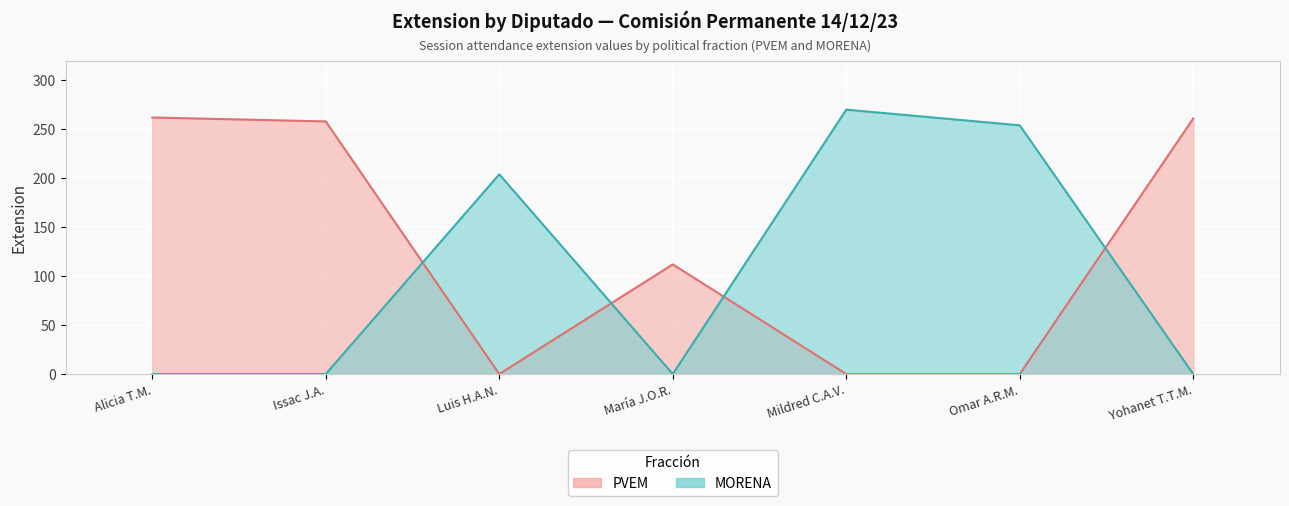

Reading left to right, list all the values displayed in this chart.

PVEM: 262	258	0	112	0	0	261
MORENA: 0	0	204	0	270	254	0